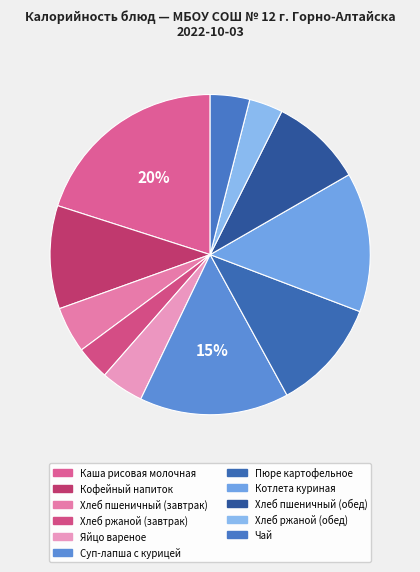

To the nearest percent, what portion does Хлеб пшеничный (обед) represent?

9%